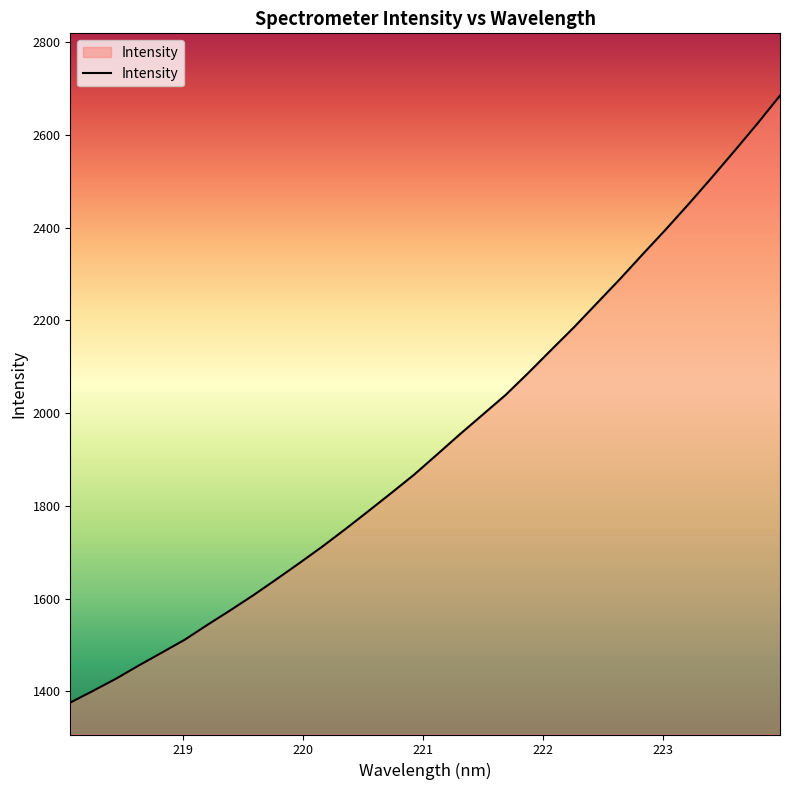

What is the difference between the maximum and minimum values?

1308.5